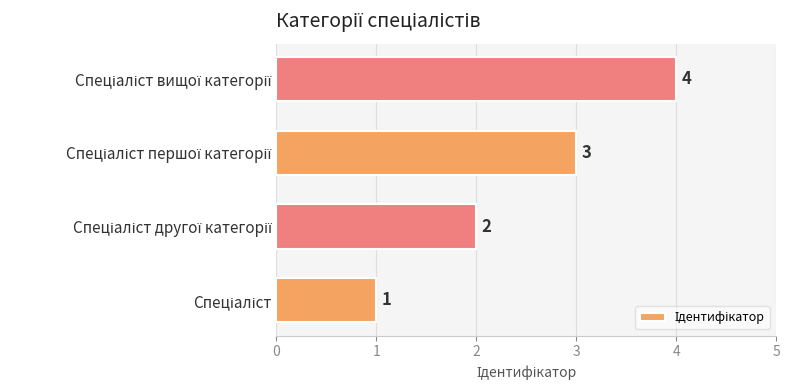

What is the difference between the maximum and minimum values?

3